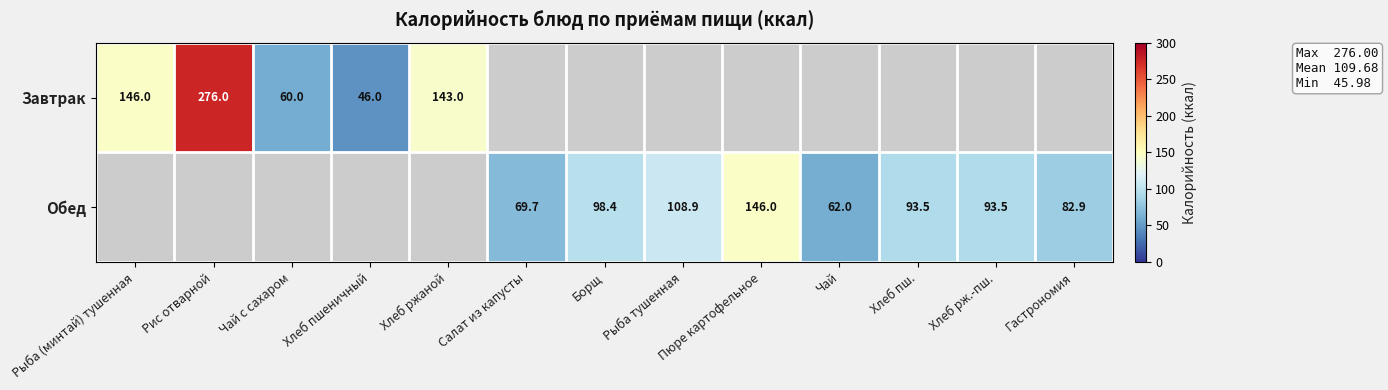

The Обед series shows 93.5 at Хлеб пш.. True or false?

True